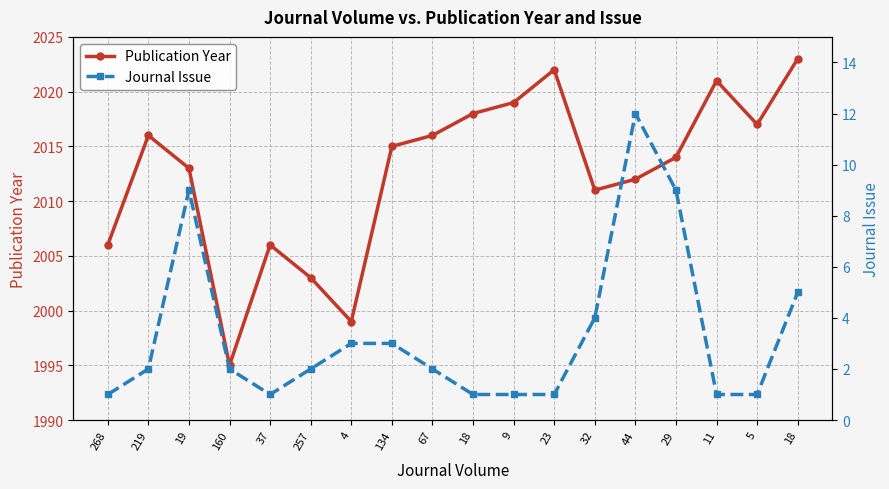

True or false: Publication Year and Journal Issue intersect in this chart.

False